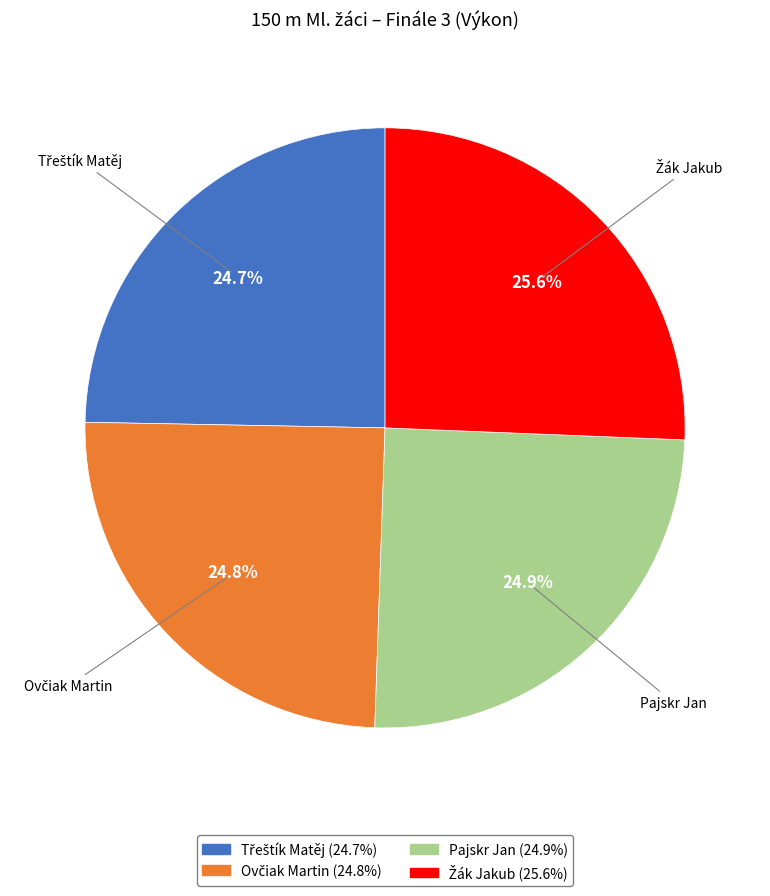

Is Pajskr Jan the majority of the pie?

No